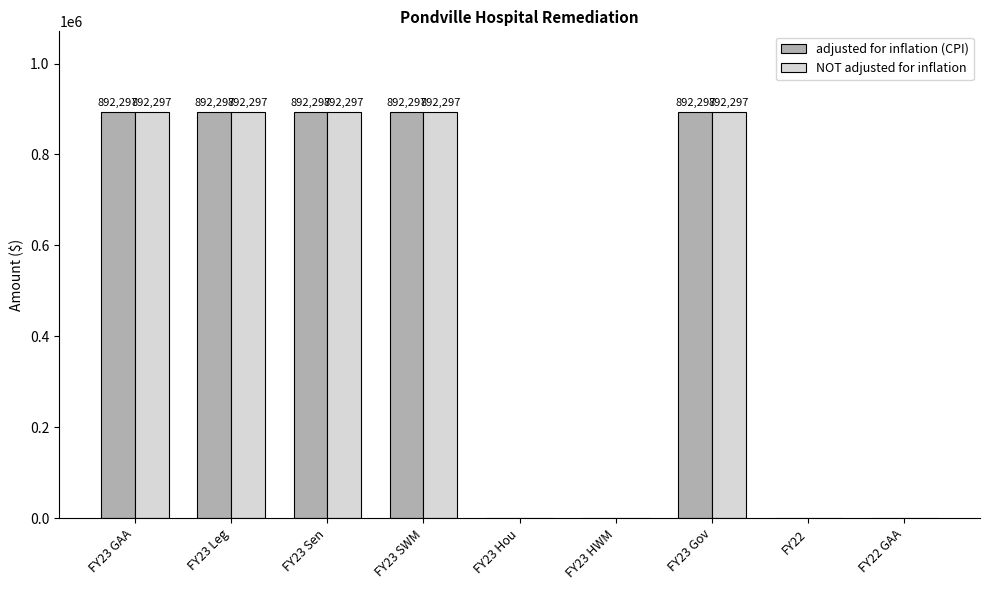

The NOT adjusted for inflation series shows 892297 at FY23 SWM. True or false?

True